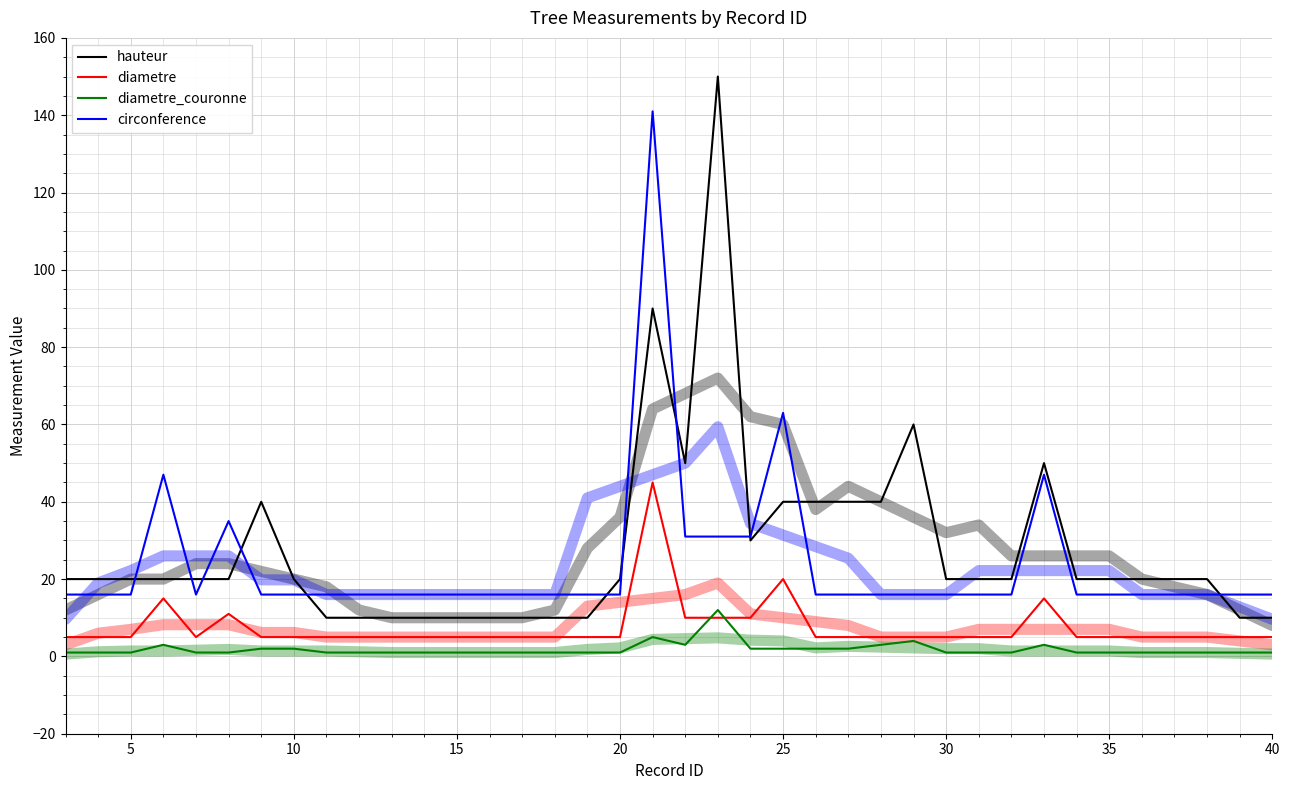

Which series changed the most between 5 and 20?

hauteur